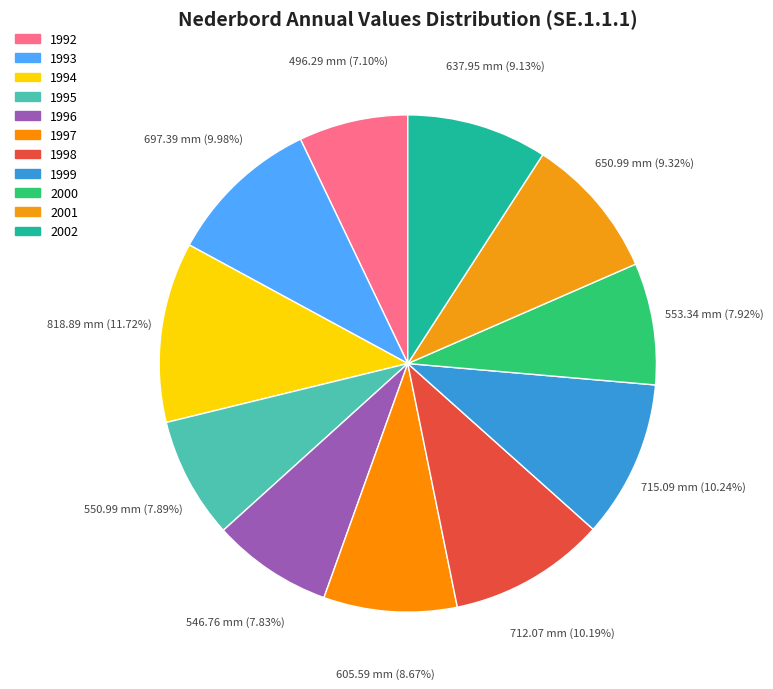

What is the largest slice in the pie chart?

1994